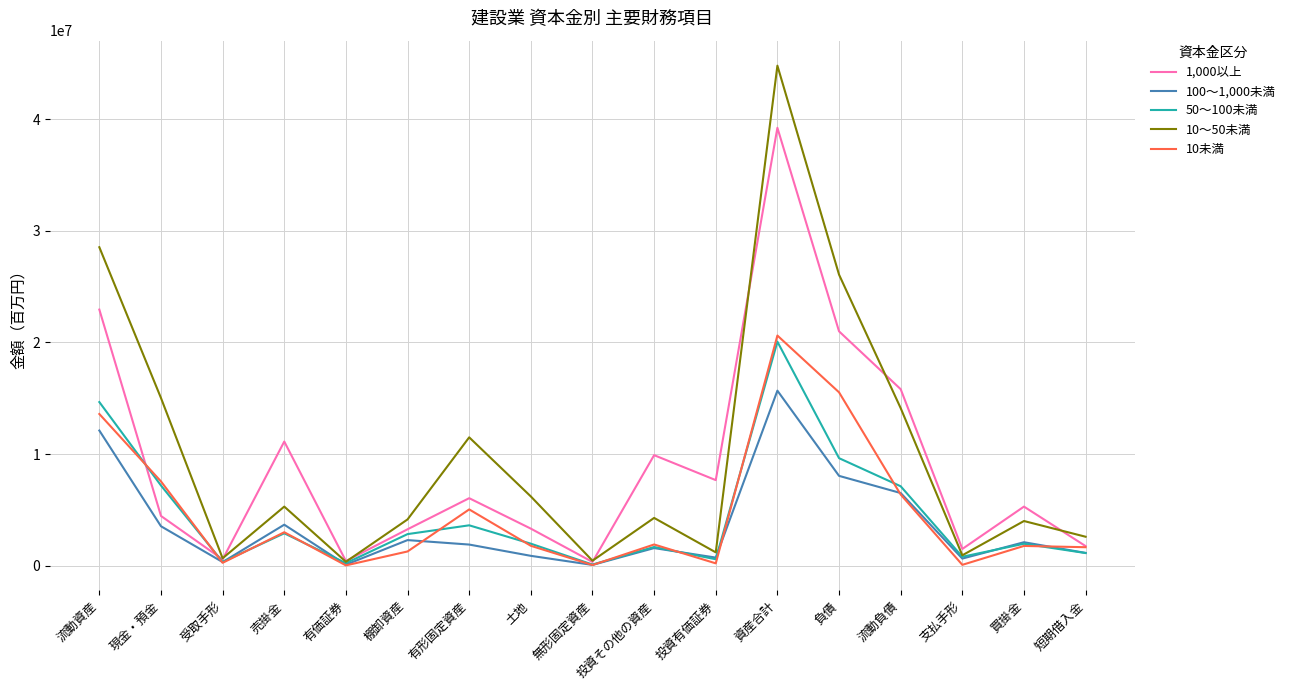

What is the approximate value of 100～1,000未満 at 有価証券, to the nearest 10?

85580